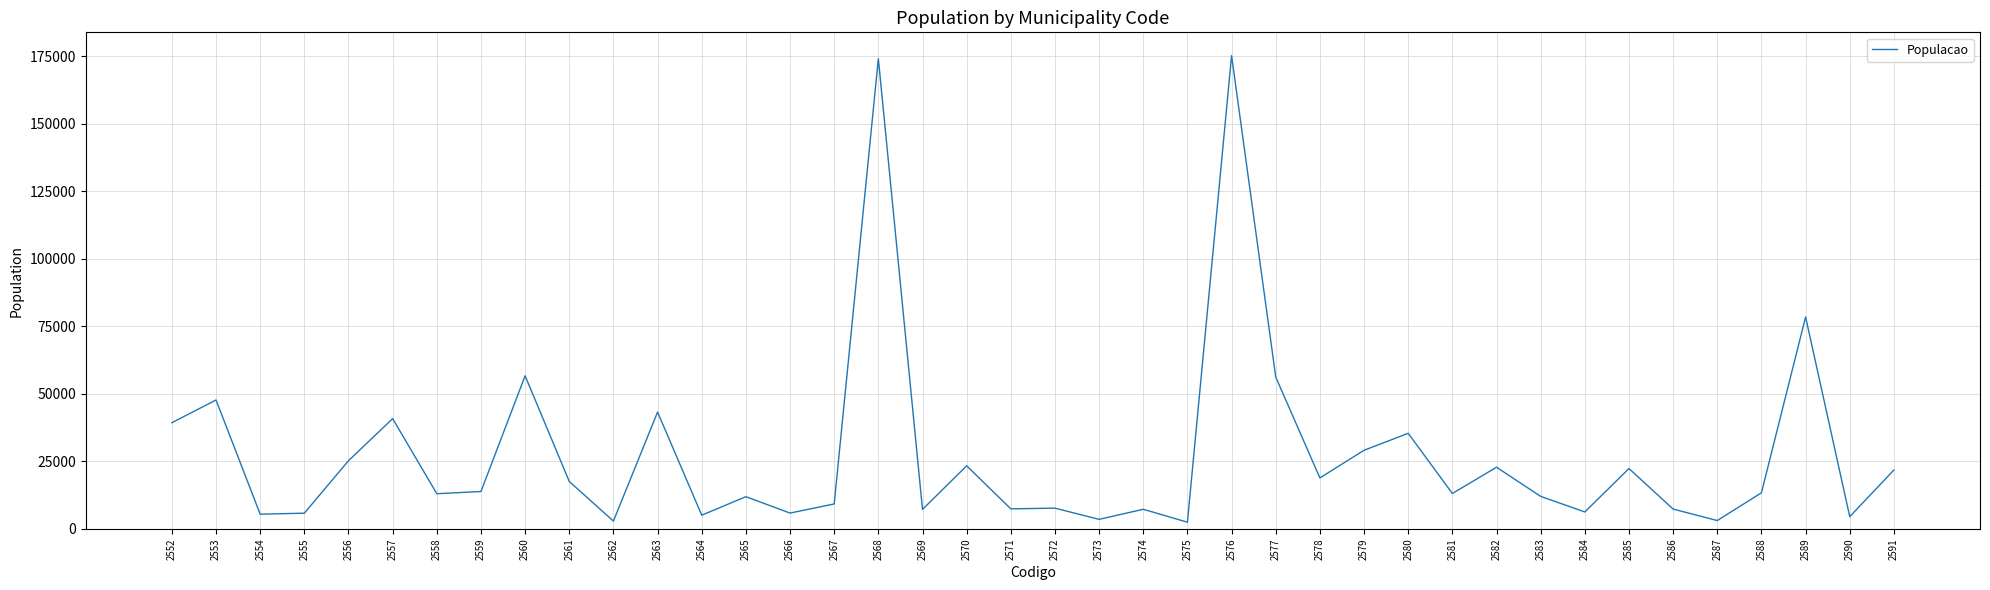

What is the minimum value shown in the chart?

2504